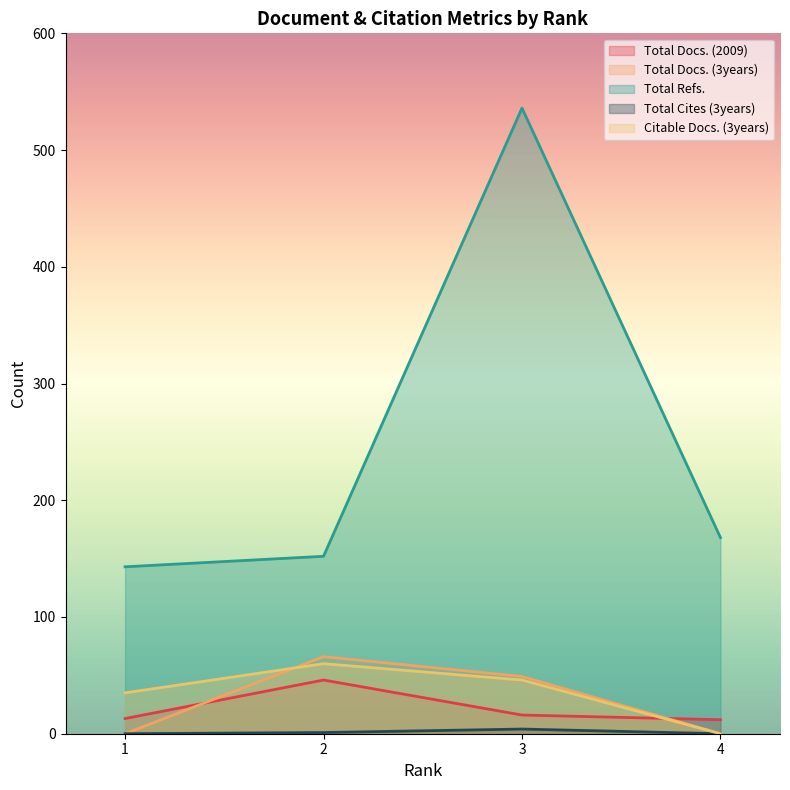

Rank the series by their maximum value, from highest to lowest.

Total Refs., Total Docs. (3years), Citable Docs. (3years), Total Docs. (2009), Total Cites (3years)